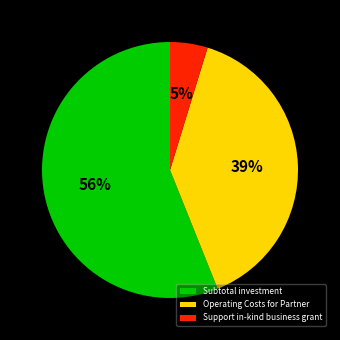

How many segments does this pie chart have?

3